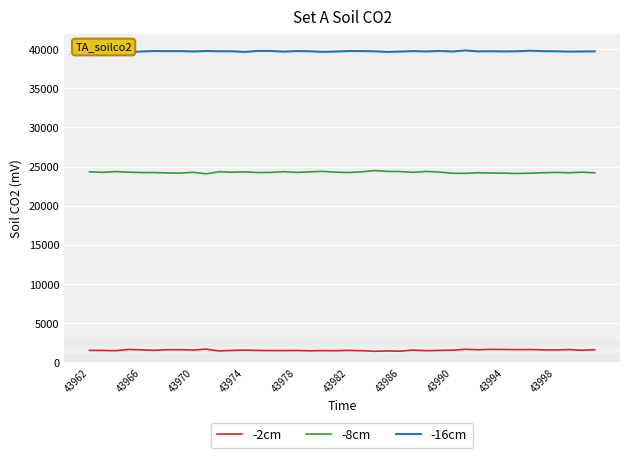

True or false: -16cm and -2cm cross at least once.

False